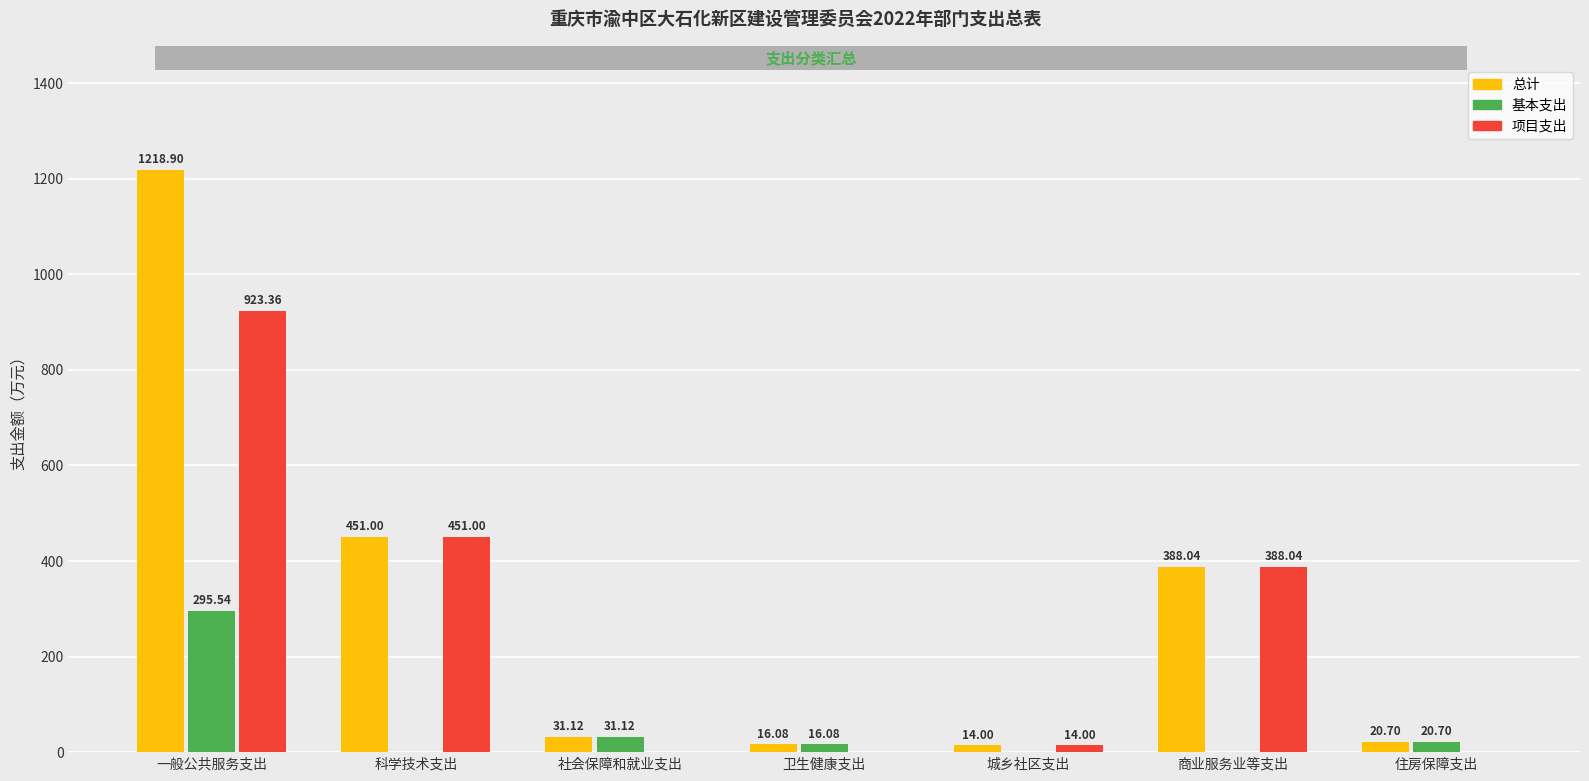

At which label is 项目支出 closest to 461?

科学技术支出